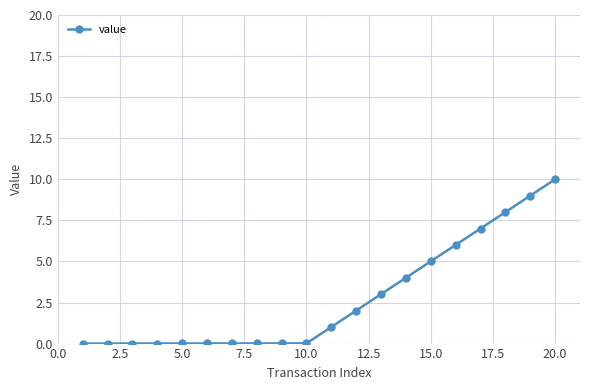

What is the sum of all values?

55.1